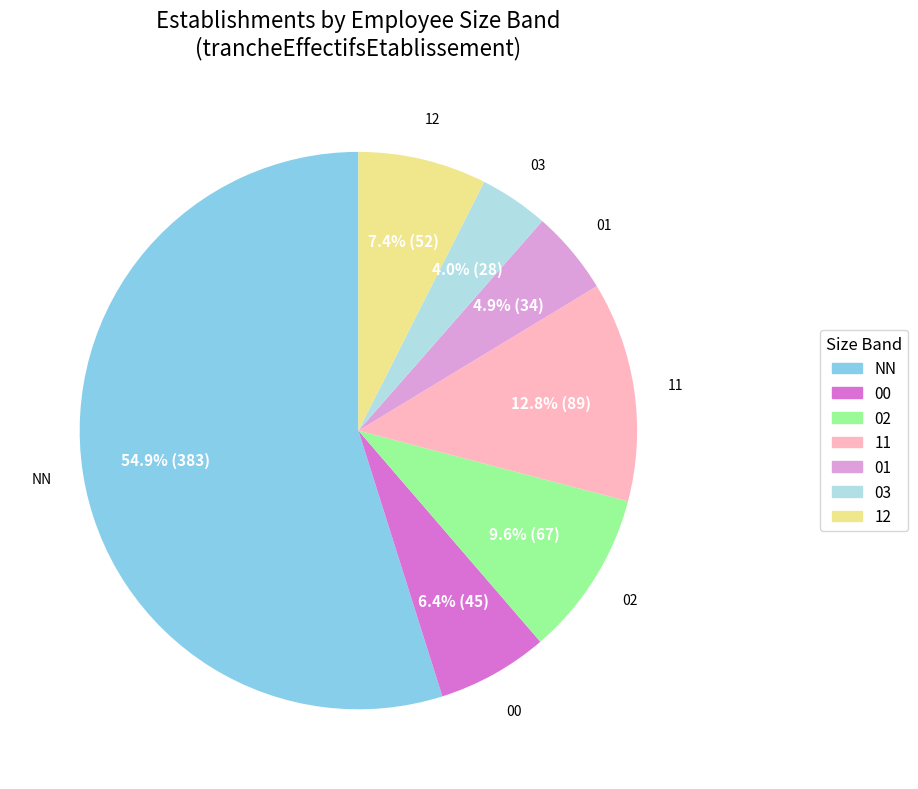

Count the number of slices in the pie.

7